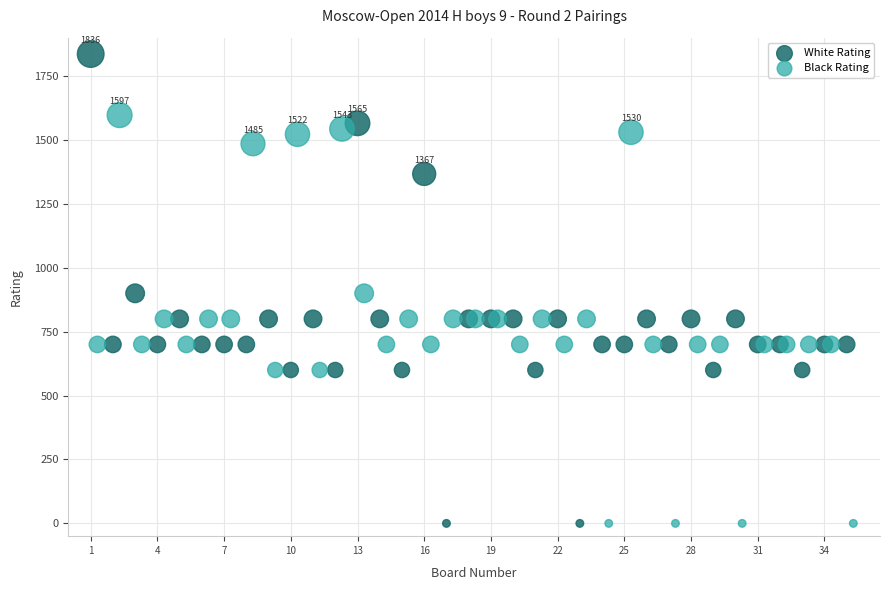

Which series has the largest Y range (max minus min)?

White Rating